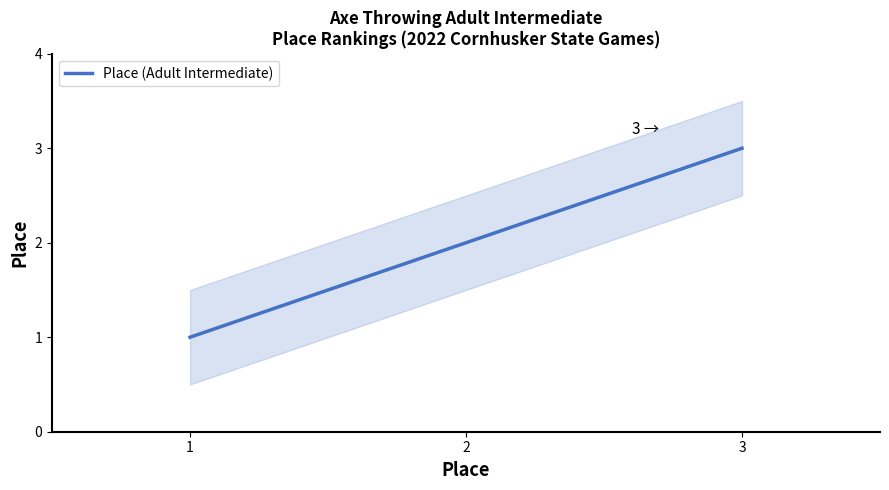

Reading right to left, transcribe all the data shown in this chart.

3	2	1